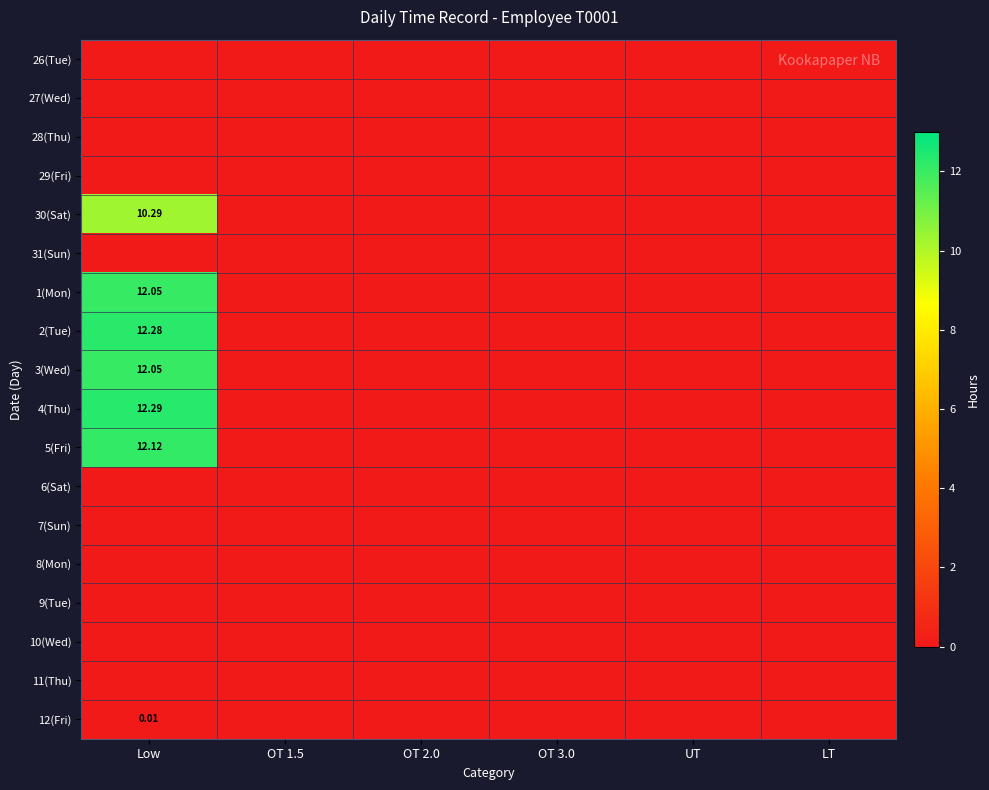

The 1(Mon) series shows 6.2 at OT 3.0. True or false?

False